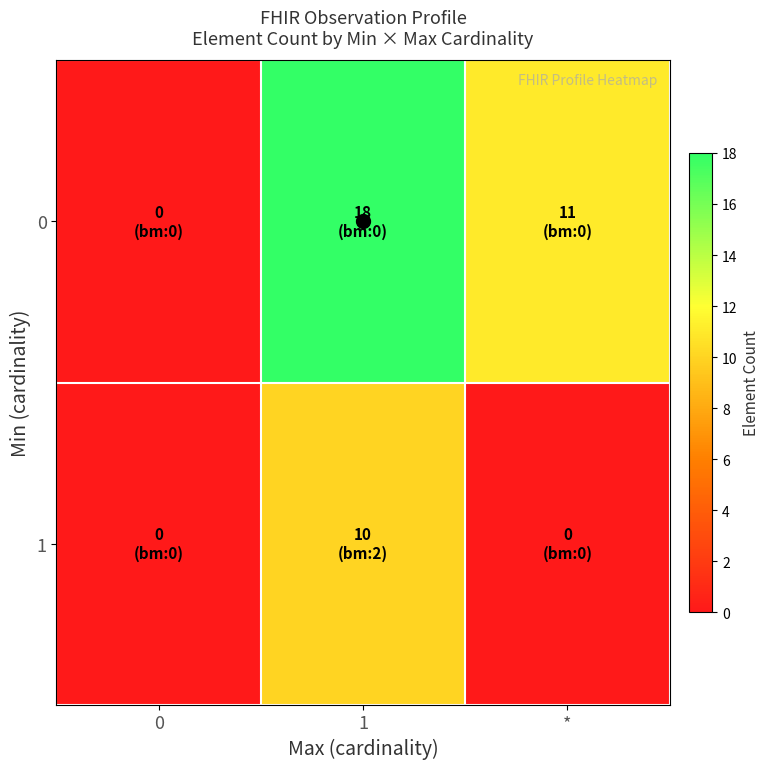

How many categories are shown in the chart?

3